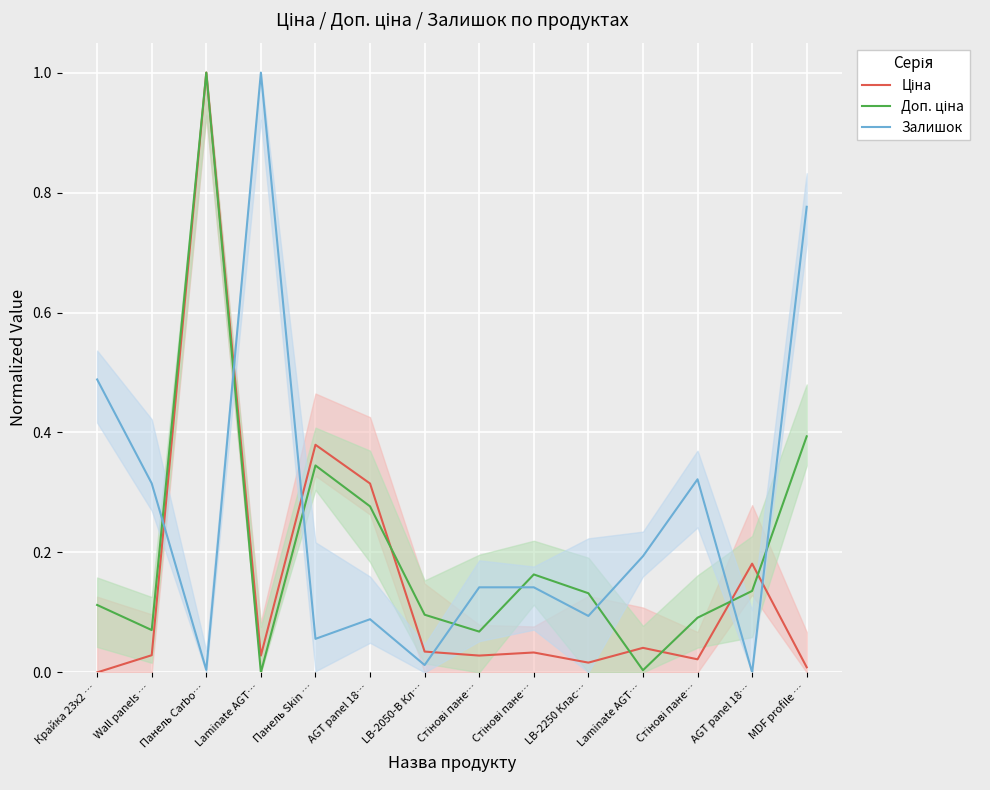

Rank the categories by Ціна value from lowest to highest.

Крайка 23x2 …, MDF profile …, LB-2250 Клас…, Стінові пане…, Laminate AGT…, Стінові пане…, Wall panels …, Стінові пане…, LB-2050-В Кл…, Laminate AGT…, AGT panel 18…, AGT panel 18…, Панель Skin …, Панель Carbo…